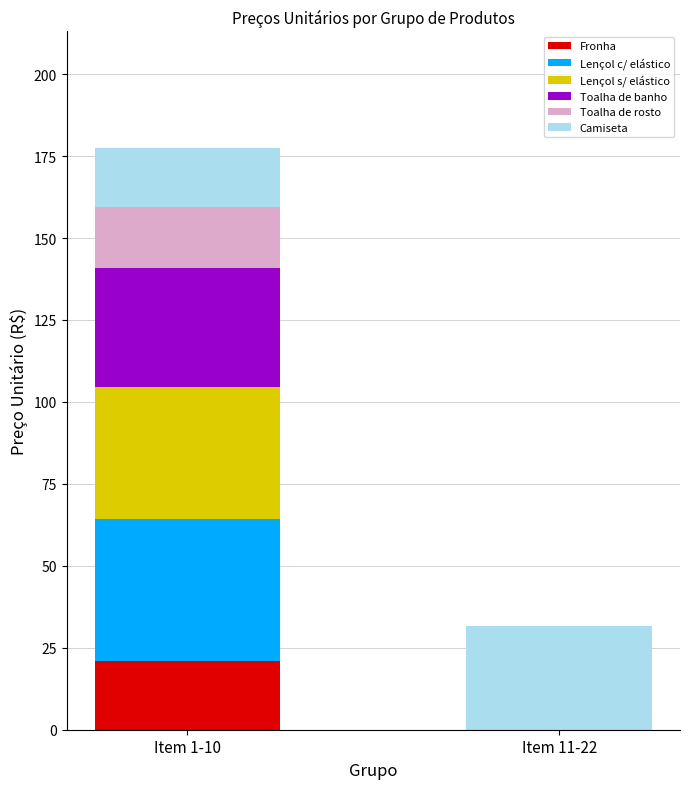

What is the sum of all Fronha values?

21.0